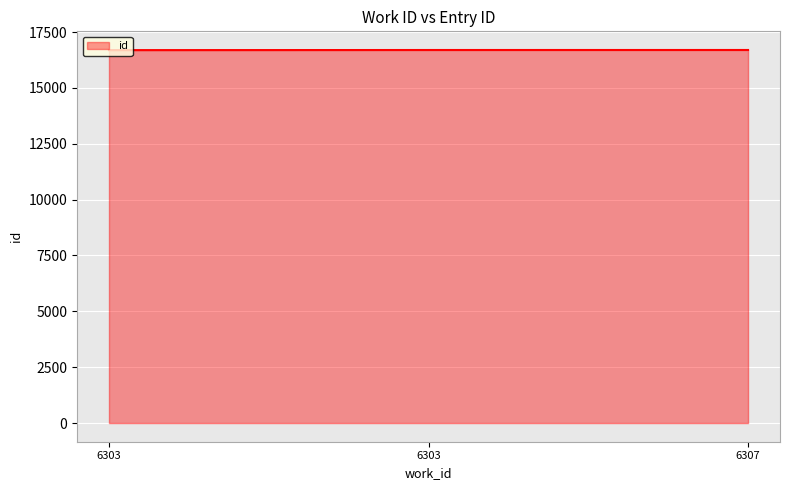

Reading left to right, extract all data points from this chart.

16692	16697	16698